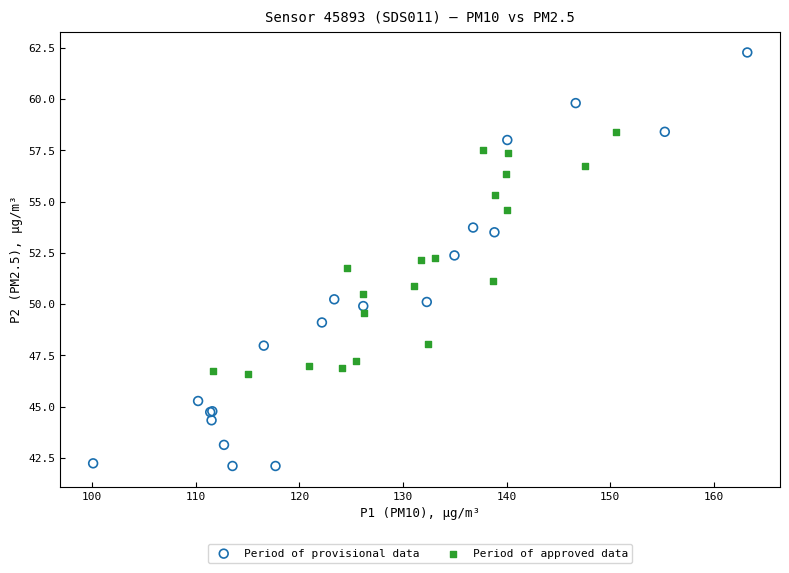

Which series reaches the maximum Y coordinate?

Period of provisional data